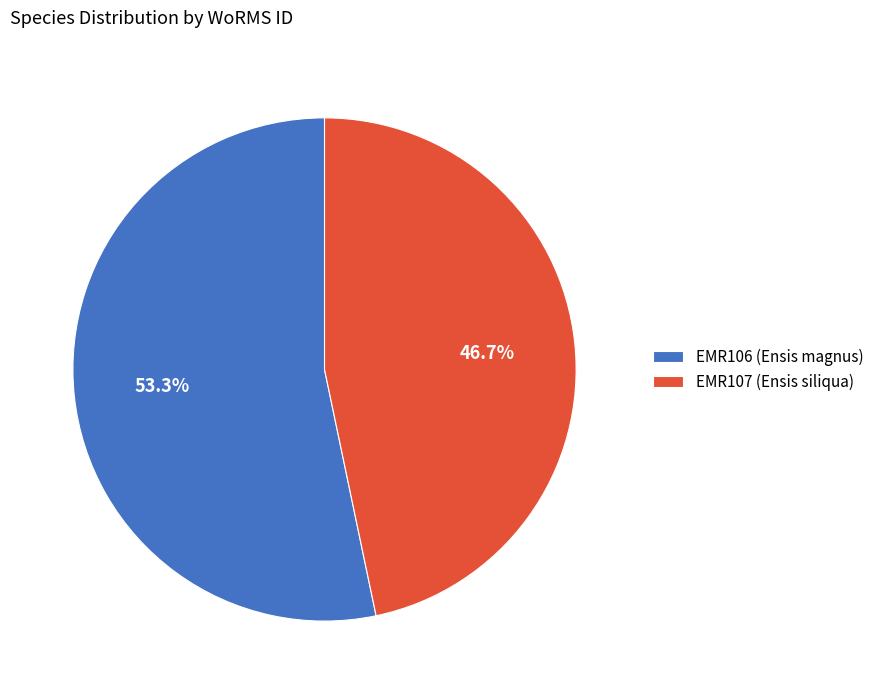

Rank the categories by value from highest to lowest.

EMR106 (Ensis magnus), EMR107 (Ensis siliqua)